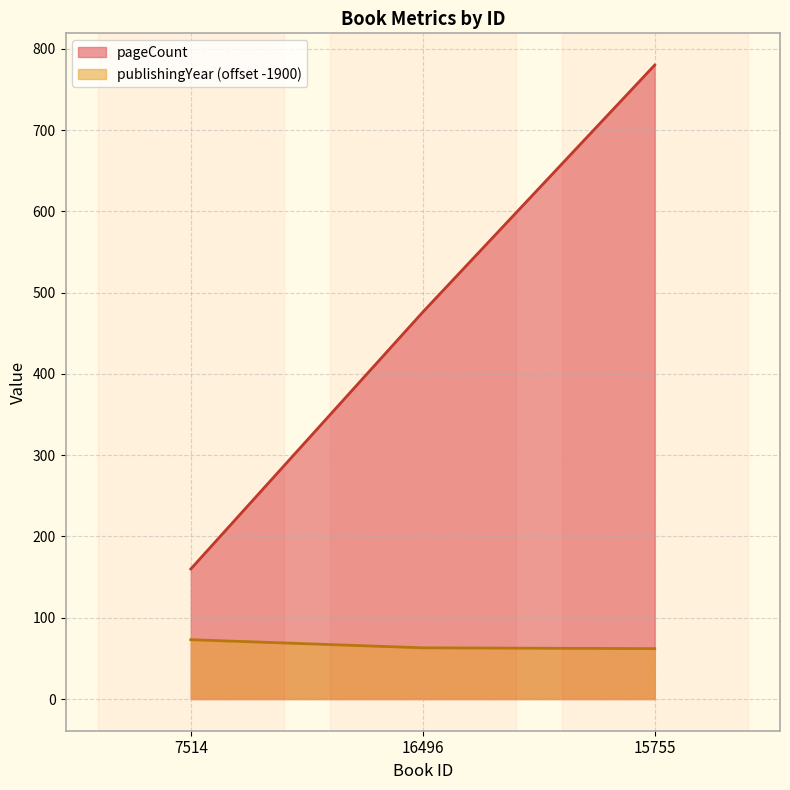

Is the value of pageCount at 7514 greater than the value of publishingYear at 15755?

Yes